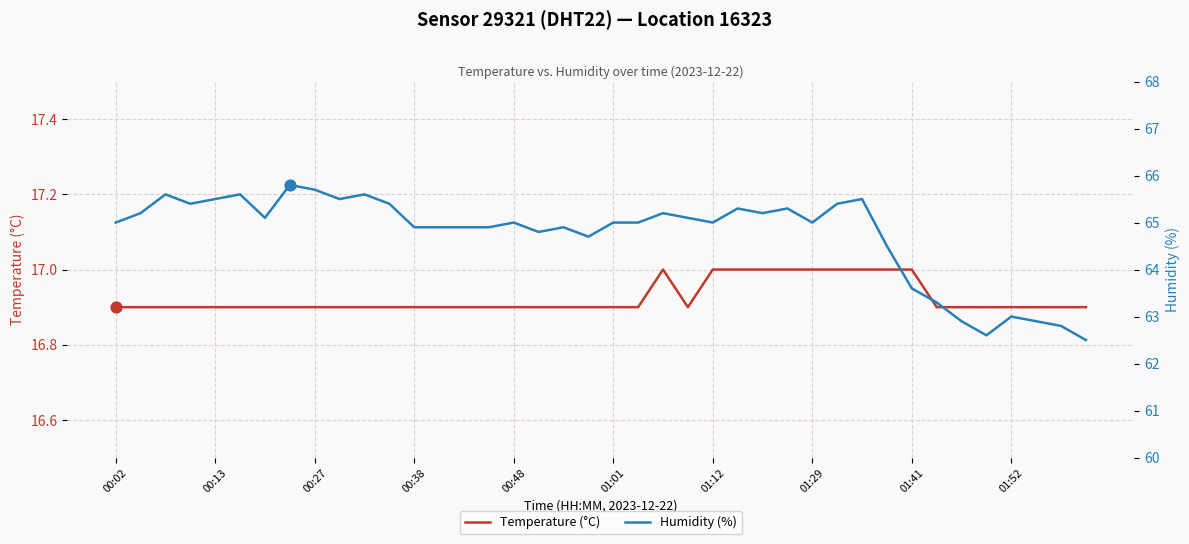

At how many categories does at least one series exceed 56?

40